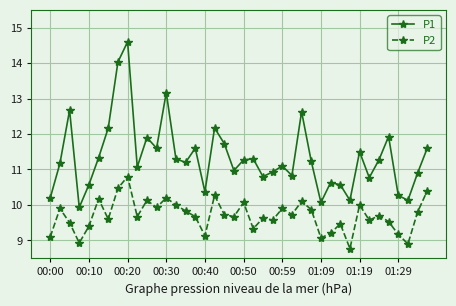

List the series in order of their overall mean, lowest first.

P2, P1